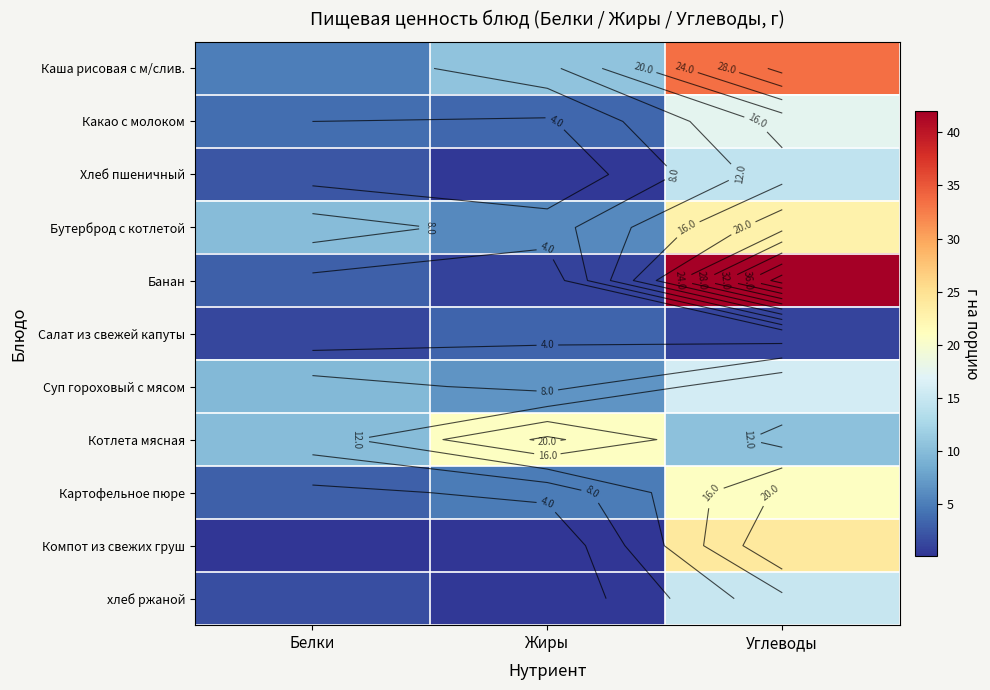

Read the Салат из свежей капуты value at Белки.

1.3